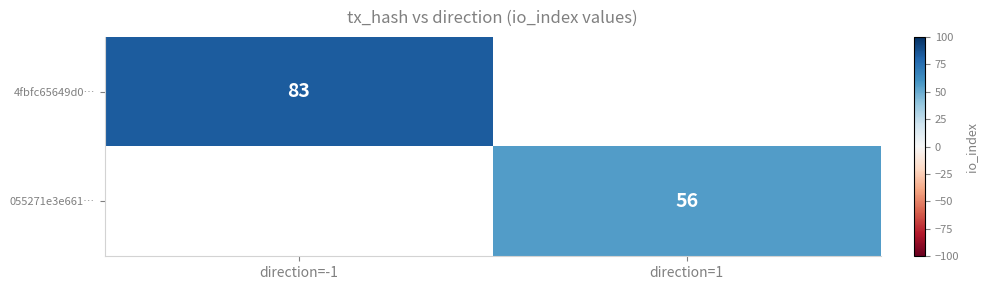

The value of 055271e3e661… at direction=1 is 56. True or false?

True